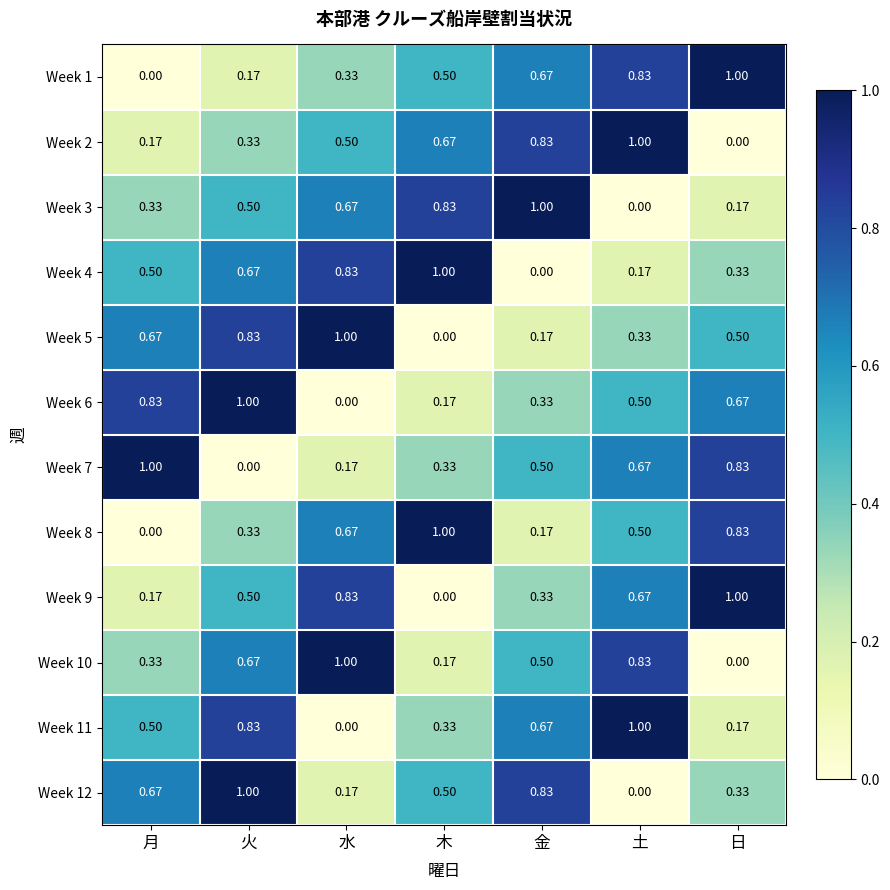

Which category has the highest value in the Week 7 series?

月